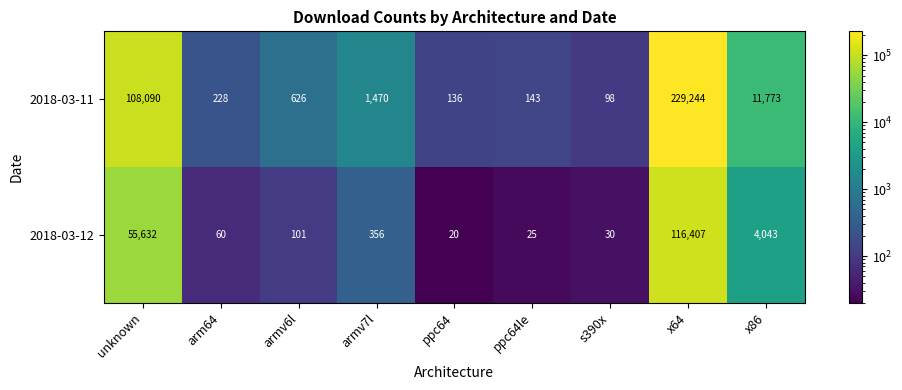

Which series changed the most between unknown and ppc64?

2018-03-11